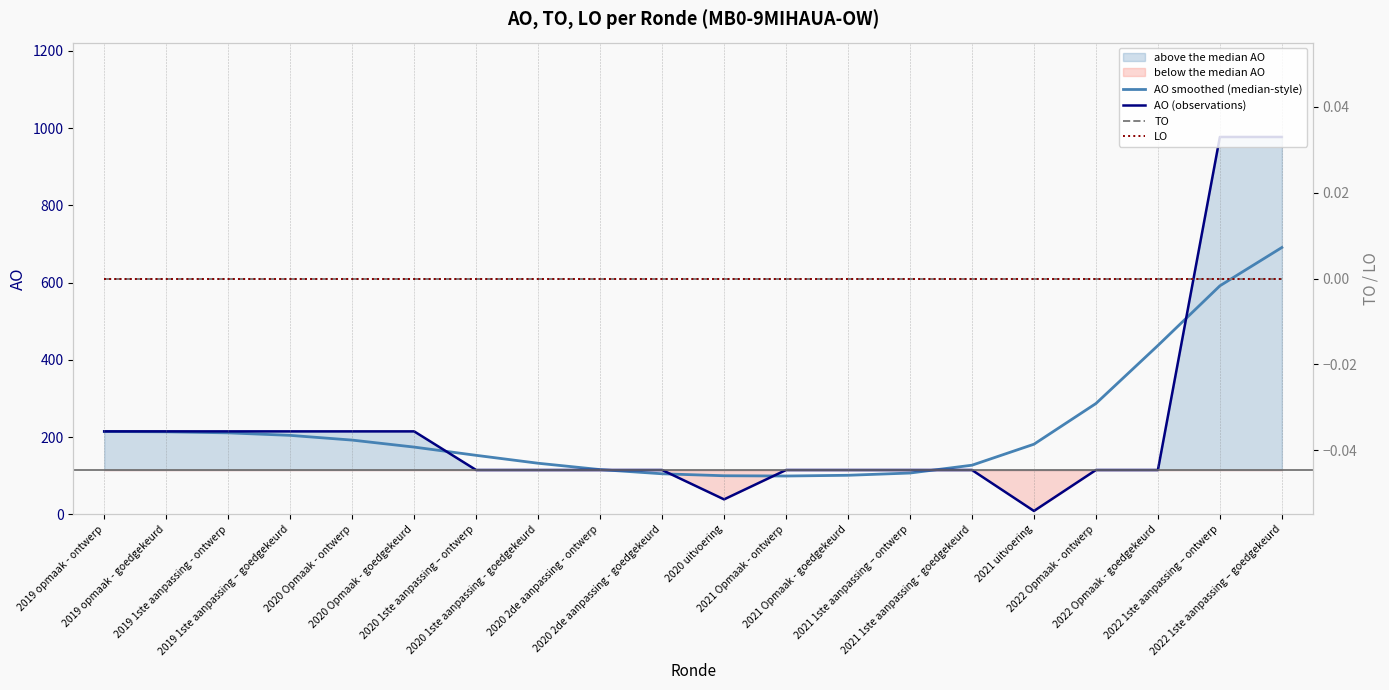

The TO series shows 0.0 at 2020 2de aanpassing - goedgekeurd. True or false?

True